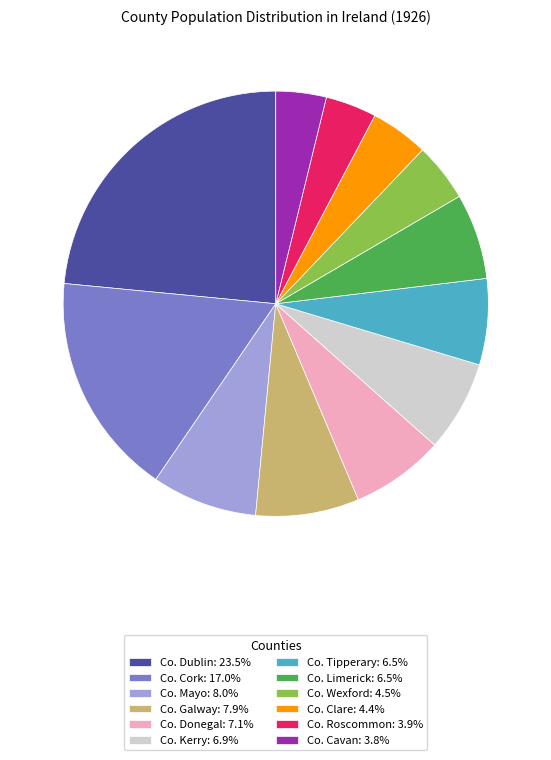

Approximately how many times larger is the value at Co. Donegal compared to Co. Cork?

0.4